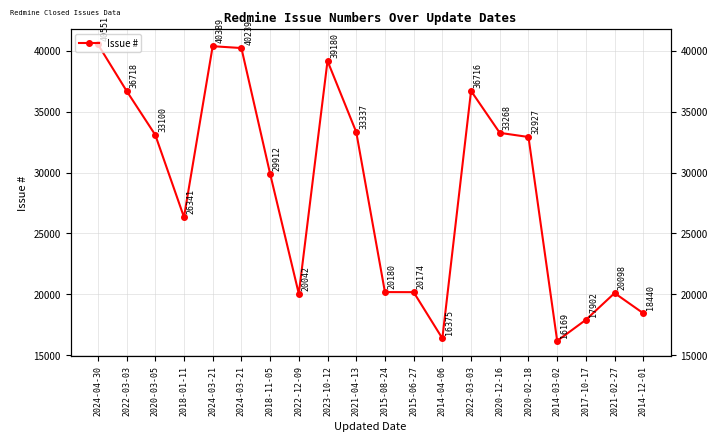

Approximately how many times larger is the value at 2023-10-12 compared to 2017-10-17?

2.2